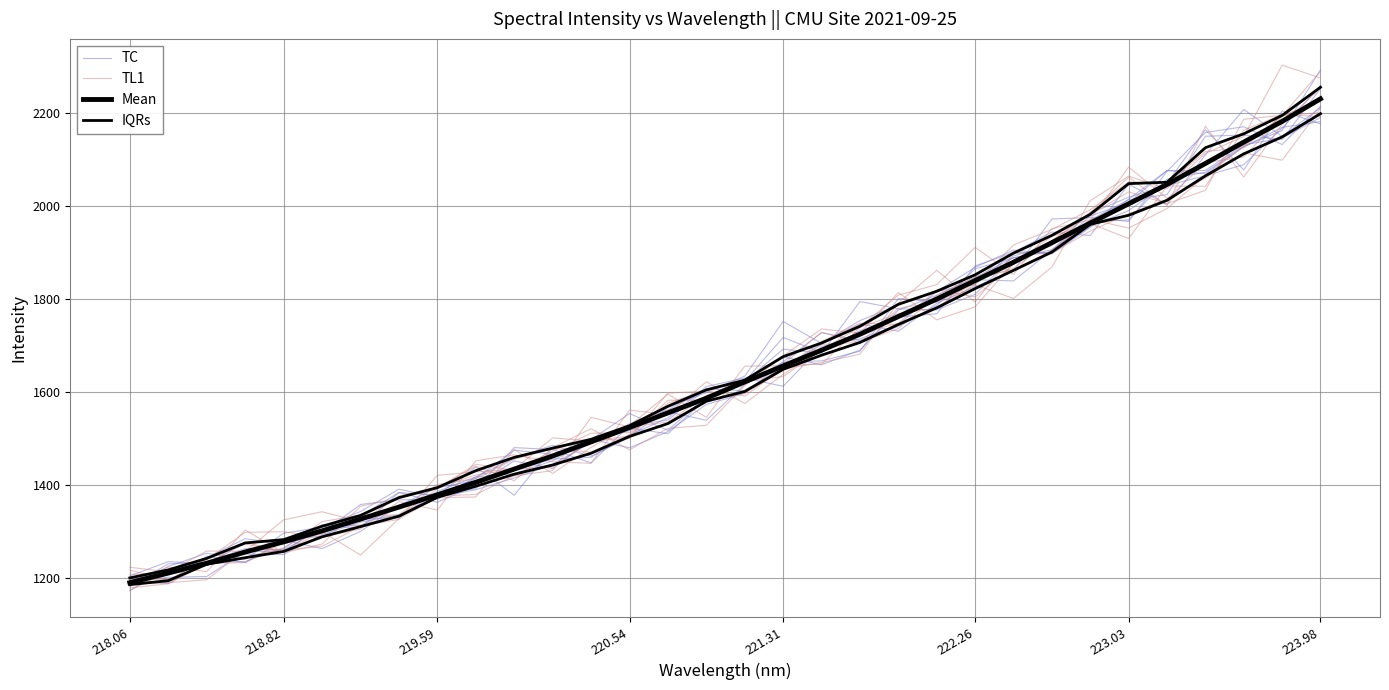

Reading left to right, extract all data points from this chart.

TC: 1198.5	1207.9	1243.5	1284.2	1272.9	1296.6	1357.9	1367.8	1369.0	1417.0	1424.0	1451.9	1497.9	1479.8	1514.6	1572.9	1596.8	1663.6	1666.6	1687.4	1800.8	1793.5	1841.2	1838.6	1905.2	1966.2	1969.8	2057.6	2072.4	2127.7	2162.0	2292.2
TL1: 1216.8	1195.0	1241.4	1273.1	1256.1	1299.7	1249.1	1327.3	1372.5	1374.0	1476.2	1424.5	1480.7	1527.1	1595.1	1545.3	1655.4	1656.1	1659.8	1738.3	1768.3	1780.1	1841.7	1865.7	1924.9	1986.4	2061.7	2000.5	2171.5	2062.0	2175.7	2253.8
Mean: 1189.7	1210.4	1231.5	1255.6	1277.4	1301.1	1326.4	1352.2	1378.7	1405.6	1434.0	1462.1	1492.5	1523.5	1554.8	1586.3	1621.4	1655.8	1689.6	1723.9	1762.0	1799.6	1839.4	1878.8	1920.9	1963.0	2004.5	2046.1	2091.2	2137.1	2181.7	2230.2
IQRs: 1185.5	1194.0	1229.3	1243.3	1256.8	1288.3	1310.3	1332.7	1373.4	1397.0	1423.0	1442.8	1468.1	1504.2	1531.8	1579.8	1601.0	1648.5	1678.9	1706.2	1744.9	1780.7	1822.2	1861.3	1900.7	1960.4	1979.8	2011.9	2064.5	2111.8	2148.3	2198.2